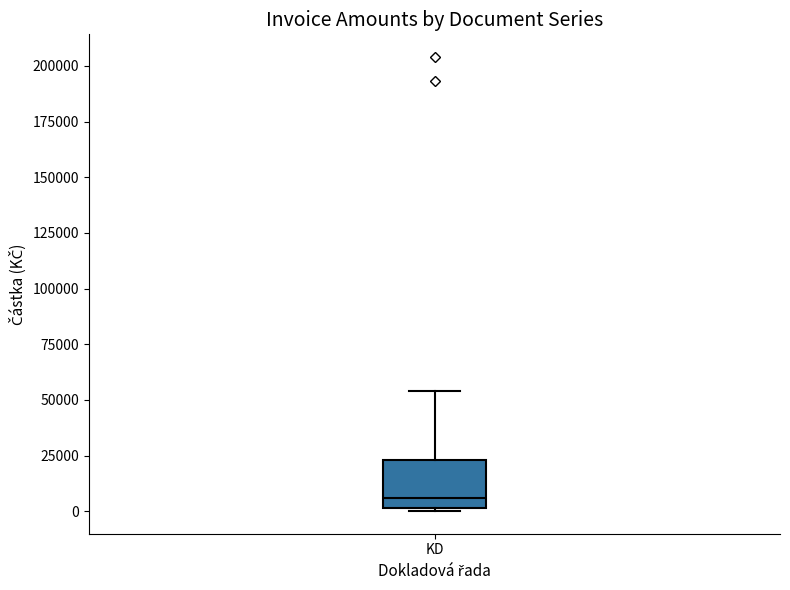

Transcribe this box plot: give where the median line is, the range the box spans, and where the two whiskers end, as read against the y-axis. The values are not printed on the chart, so give them approximately, as read against the axis.

median 5000, box 0 to 25000, whiskers 0 (just below the box's lower edge) to 55000